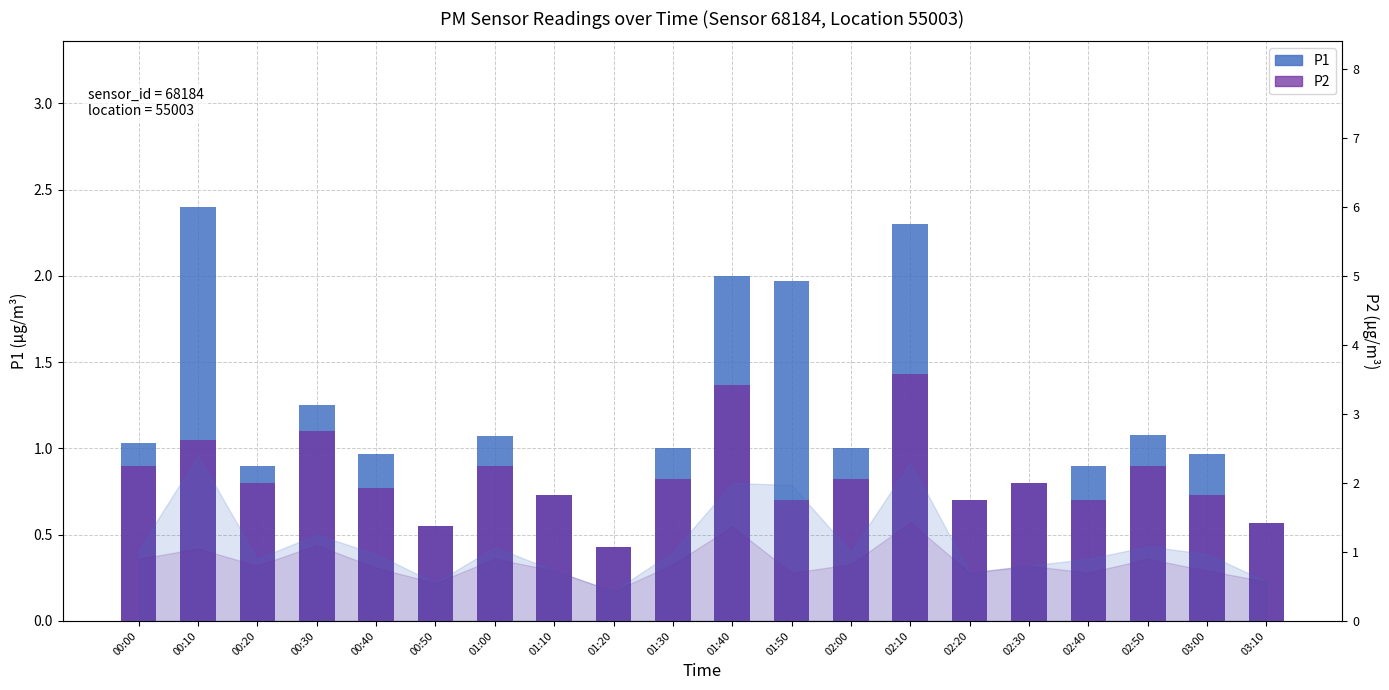

What is the total value across all series at 02:00?

1.8